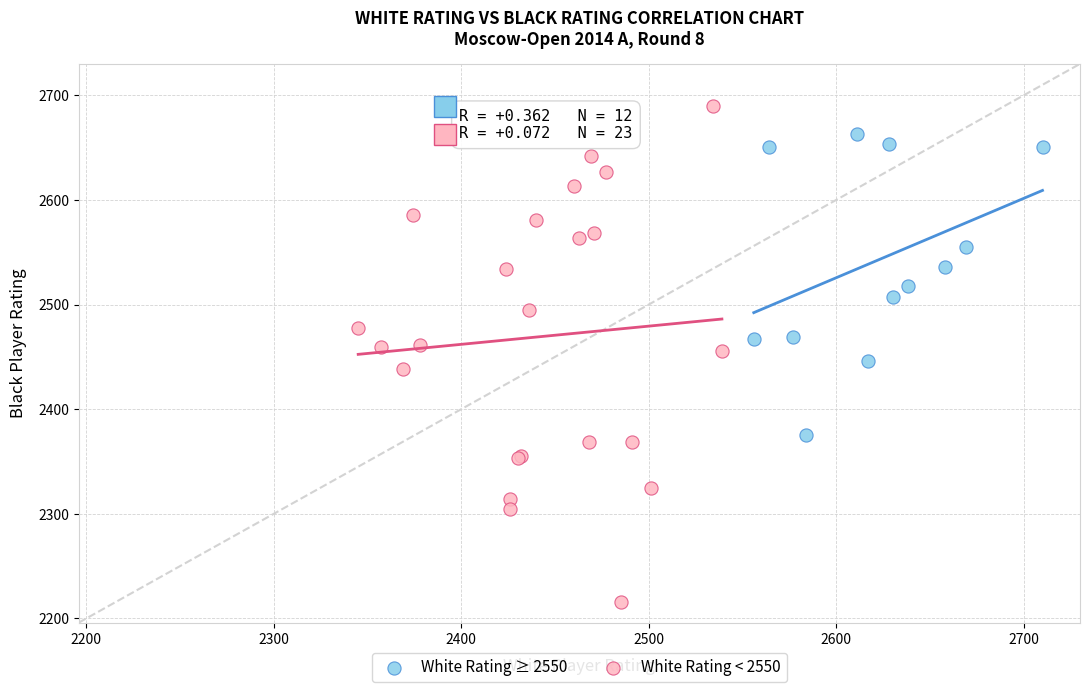

Which series contains the lowest Y value?

White Rating < 2550